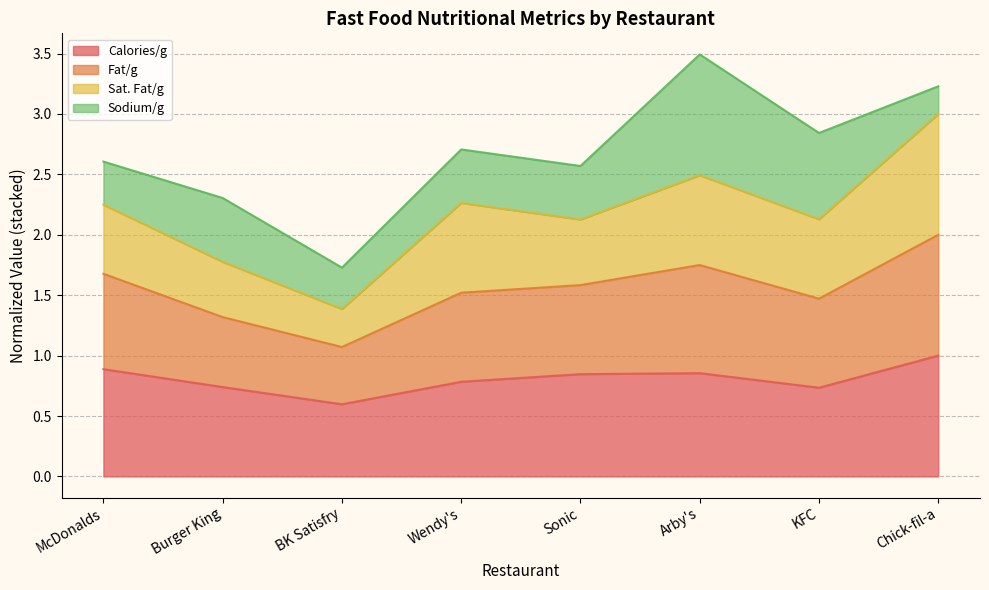

What is the value of the Calories/g point at the 7th from the left?

0.7